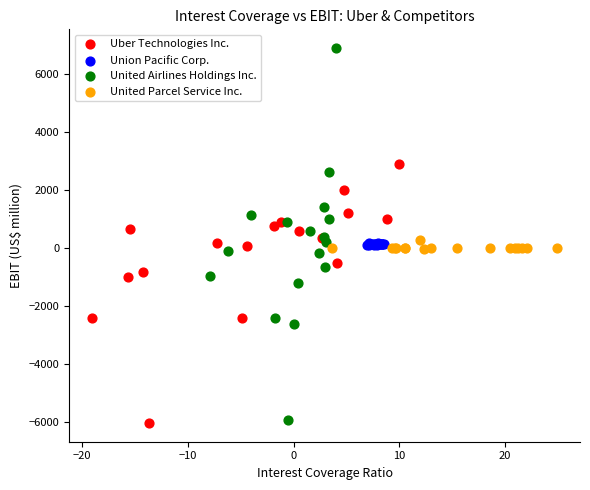

Which series reaches the maximum Y coordinate?

United Airlines Holdings Inc.